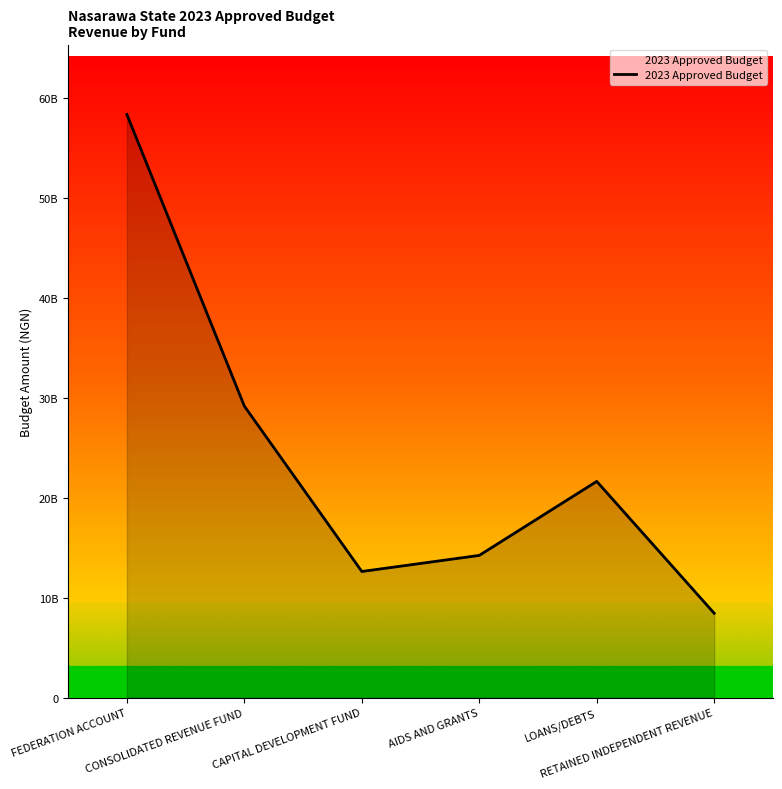

What is the greatest value displayed?

58374534207.2